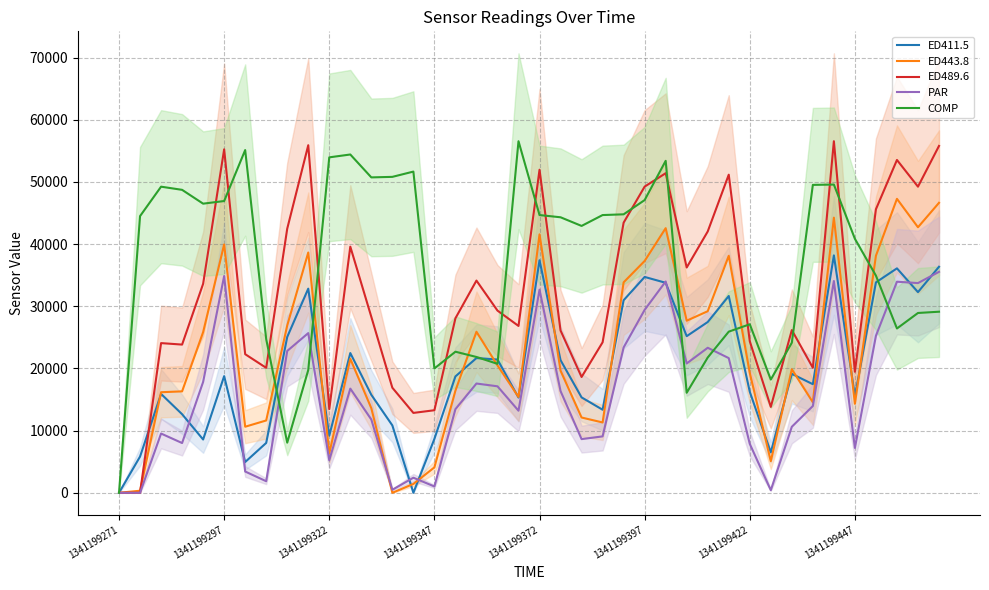

Which series has the widest spread of values?

ED489.6